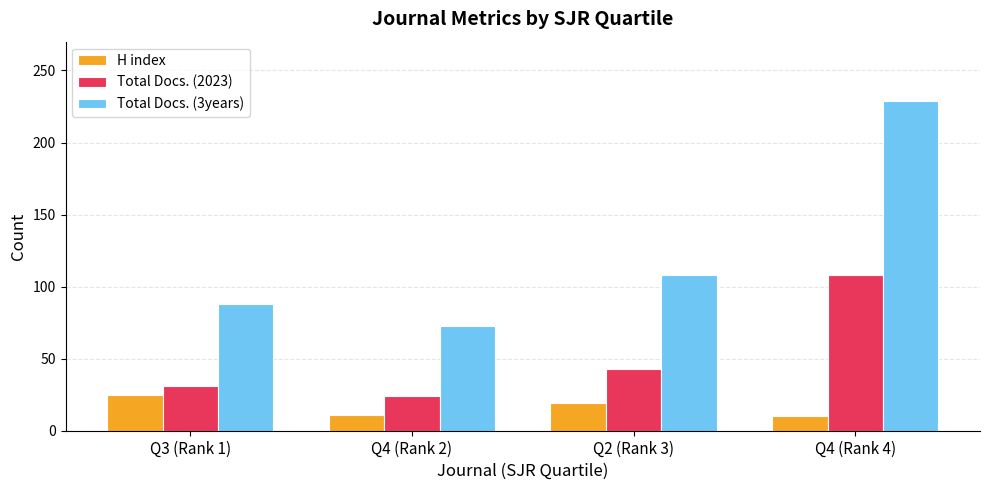

Read the Total Docs. (2023) value at Q2 (Rank 3).

43